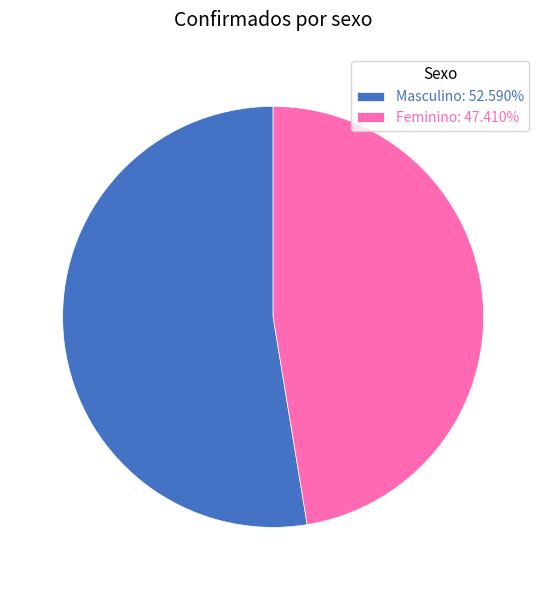

Does any single category account for the majority?

Yes